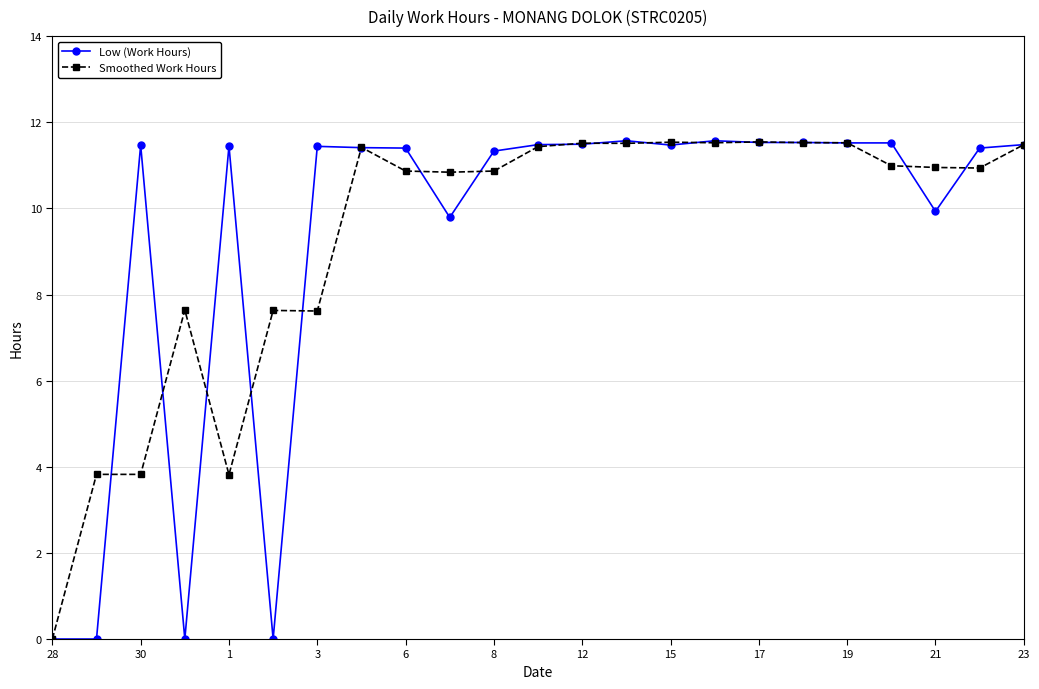

What are all the series names shown in the legend?

Low (Work Hours), Smoothed Work Hours